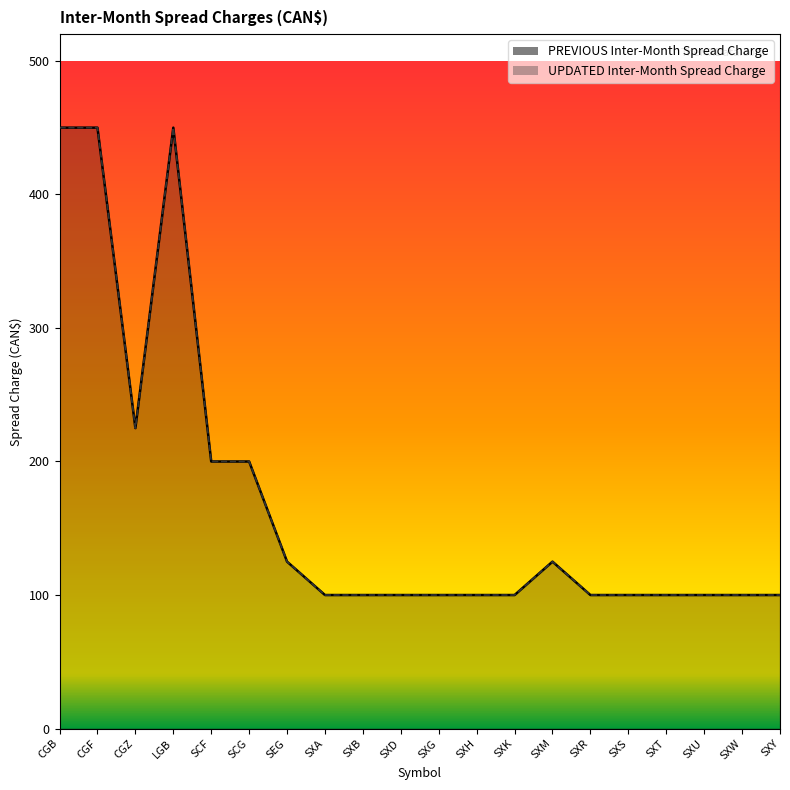

True or false: UPDATED Inter-Month Spread Charge and PREVIOUS Inter-Month Spread Charge cross at least once.

False